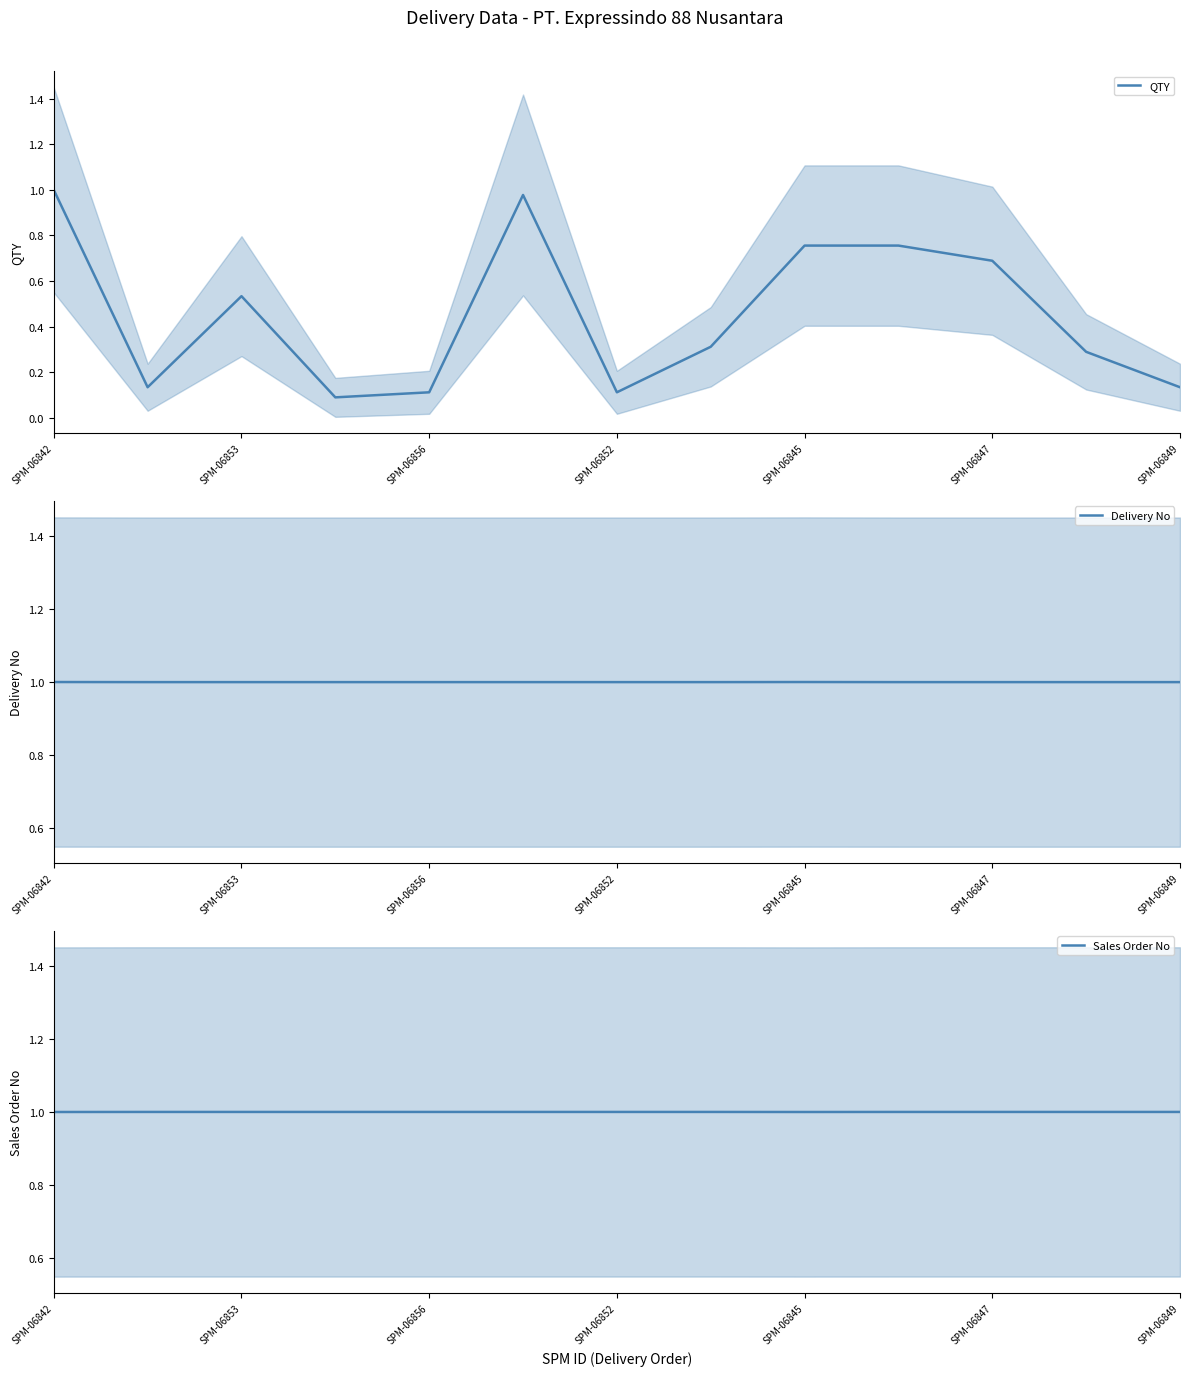

What are all the series names shown in the legend?

QTY, Delivery No, Sales Order No